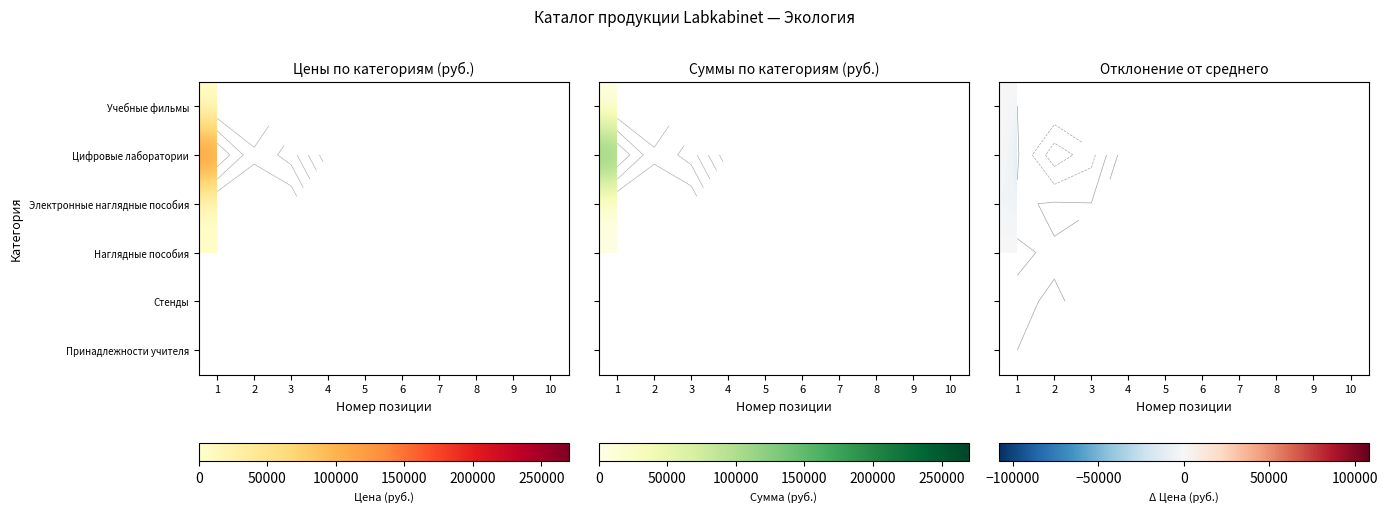

At how many categories does at least one series exceed -7179?

10